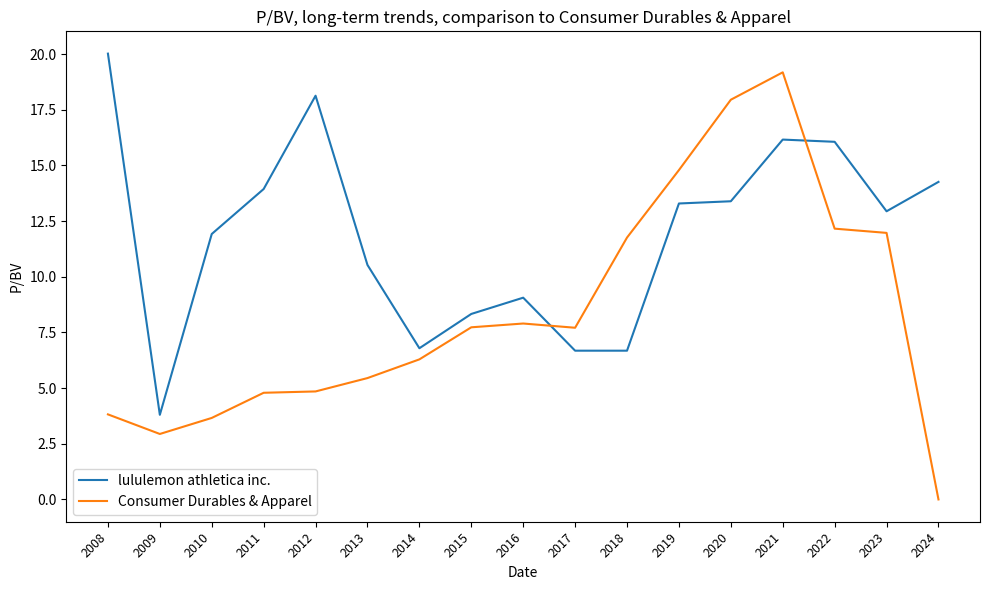

True or false: Consumer Durables & Apparel has more than 1 points higher than both neighbors.

True